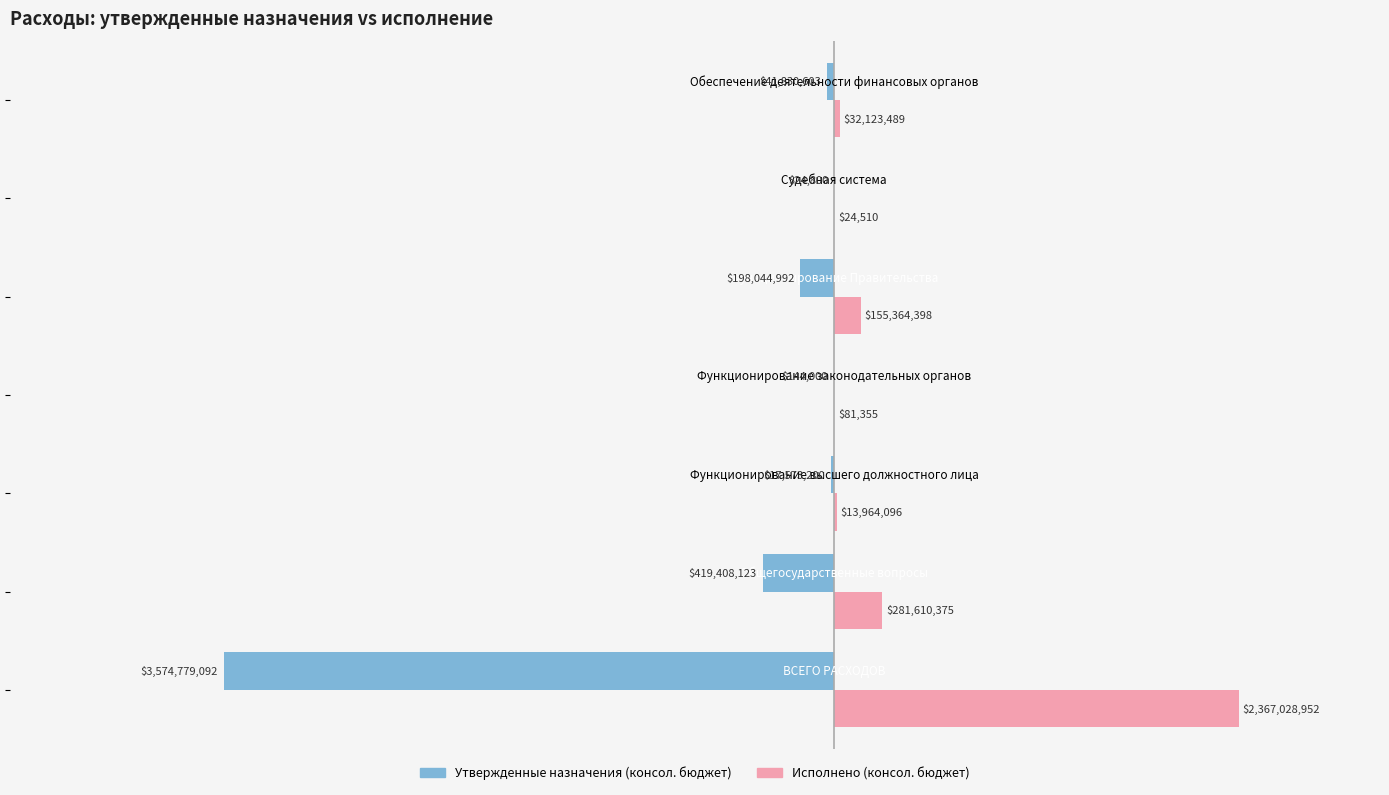

Which series has the widest spread of values?

Утвержденные назначения (консол. бюджет)